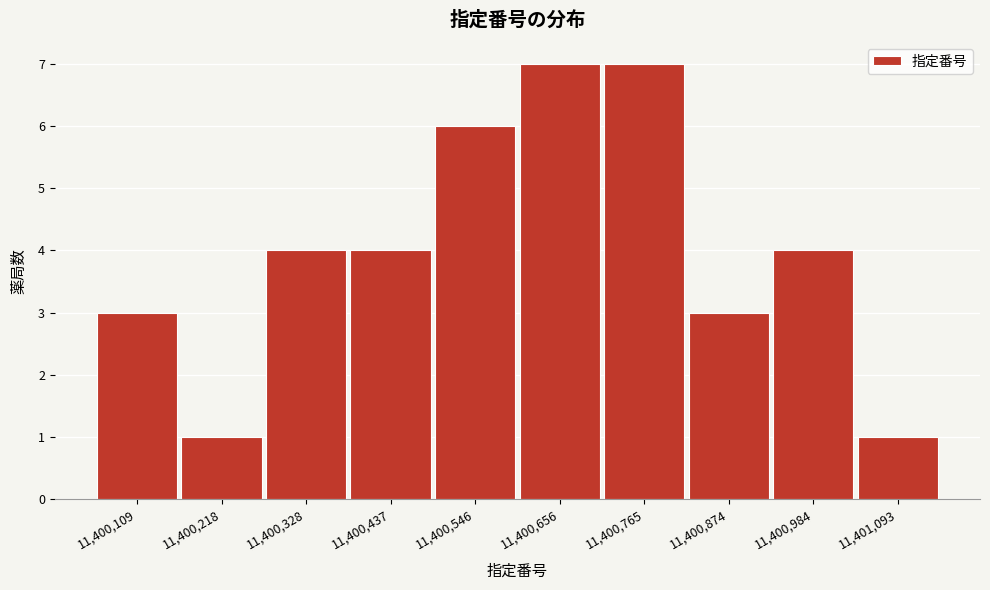

How tall is the bar that spans 11400060 to 11400160 on the x-axis? Neither the bar edges nor the heights are printed on the chart, so give them approximately, as read against the axes.

3